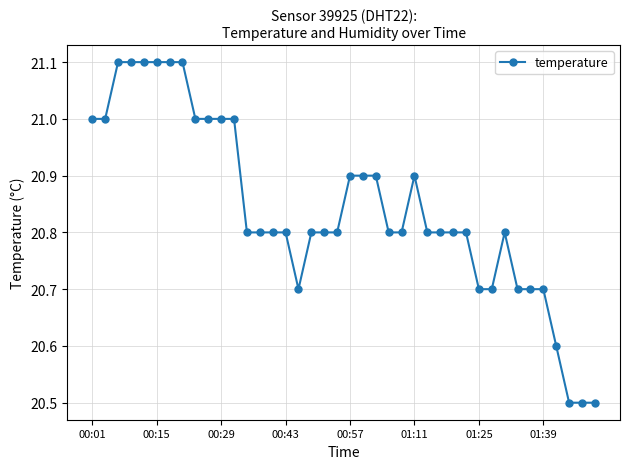

How many lines are shown in the chart?

1